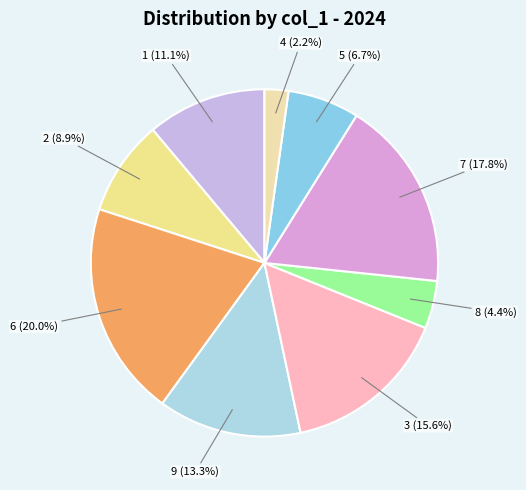

Count the number of slices in the pie.

9